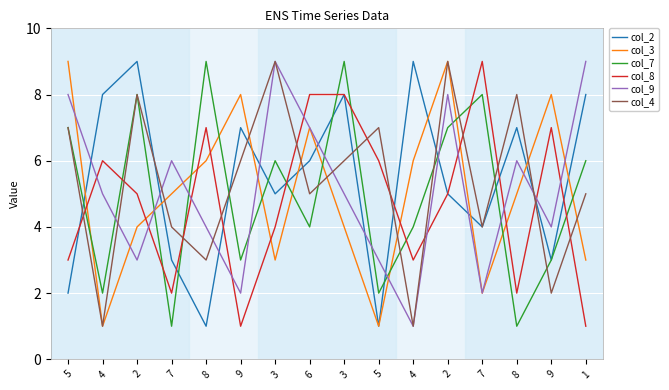

Where is col_4 nearest to the value 5?

6